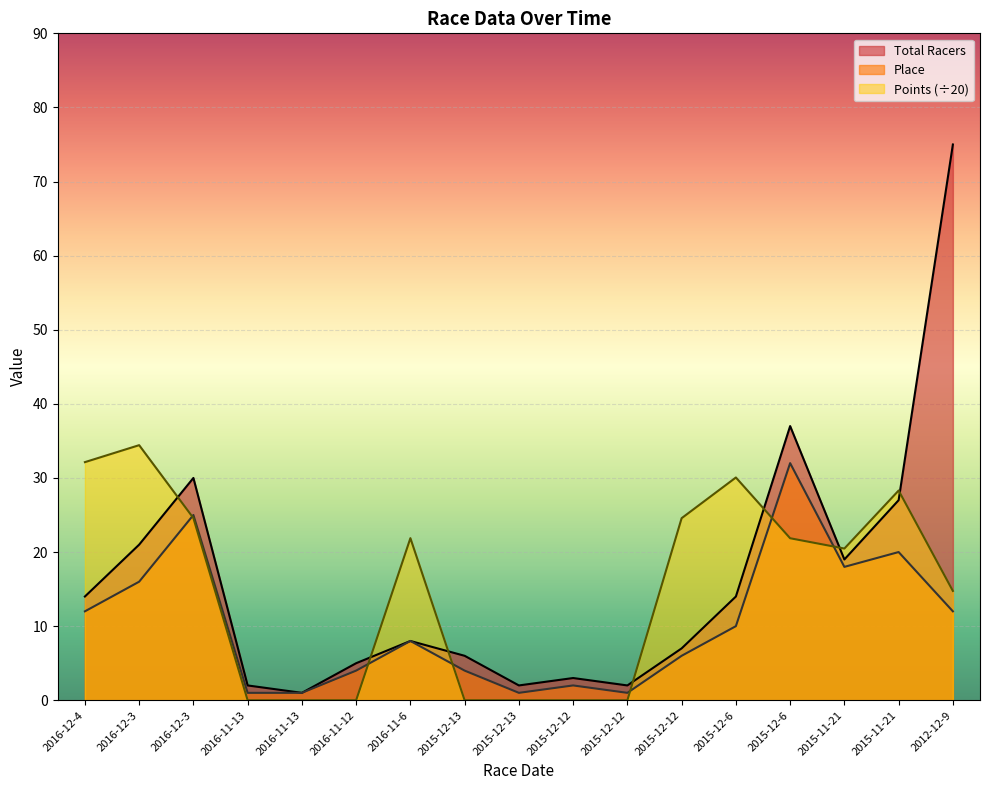

Is it true that Total Racers equals 3.9 at 2015-12-12?

False